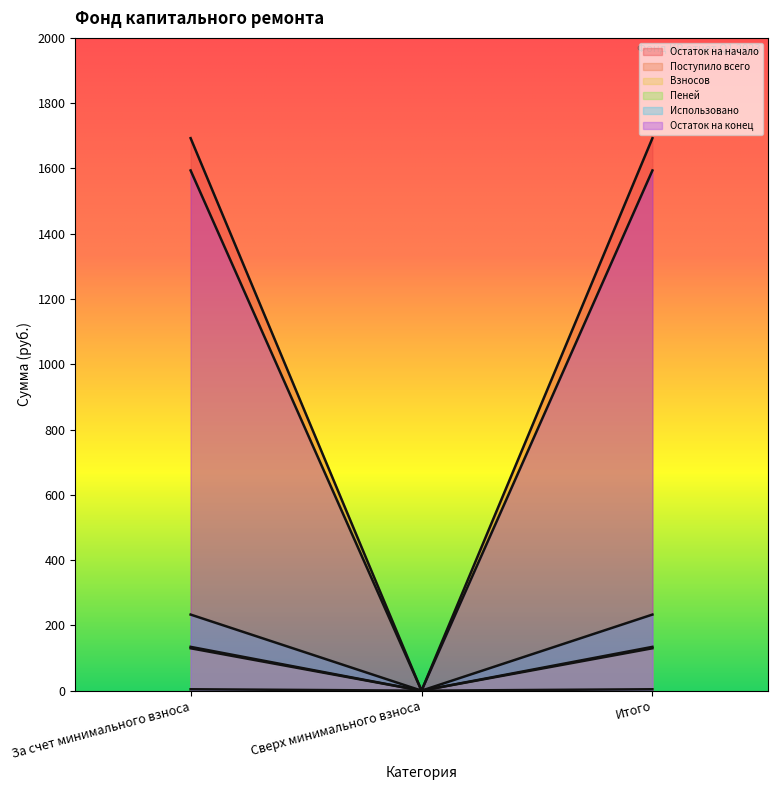

True or false: Остаток на конец has a value of 490.2 at Сверх минимального взноса.

False